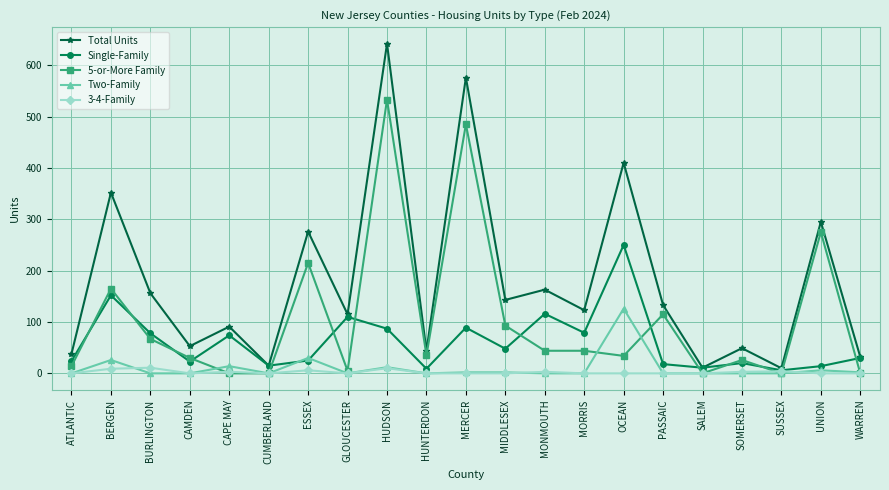

Where is the first local maximum for Two-Family?

BERGEN